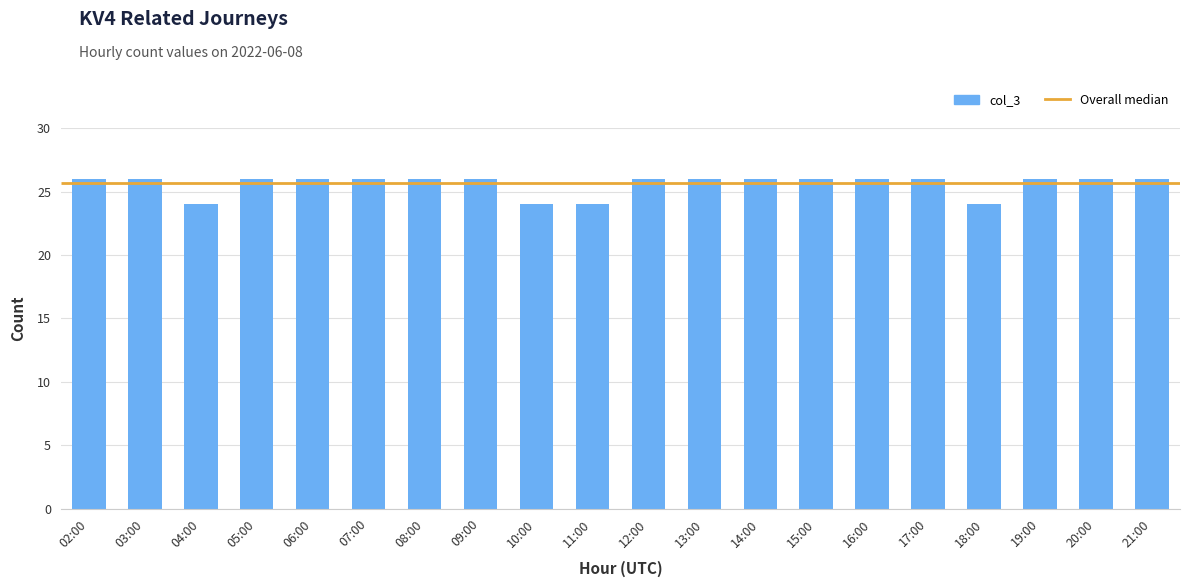

What is the average value?

26